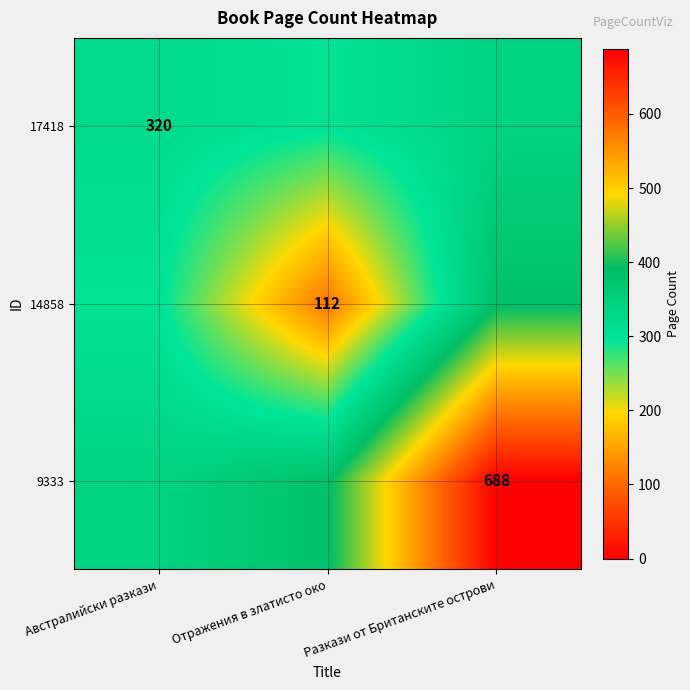

Count the number of categories in the chart.

3